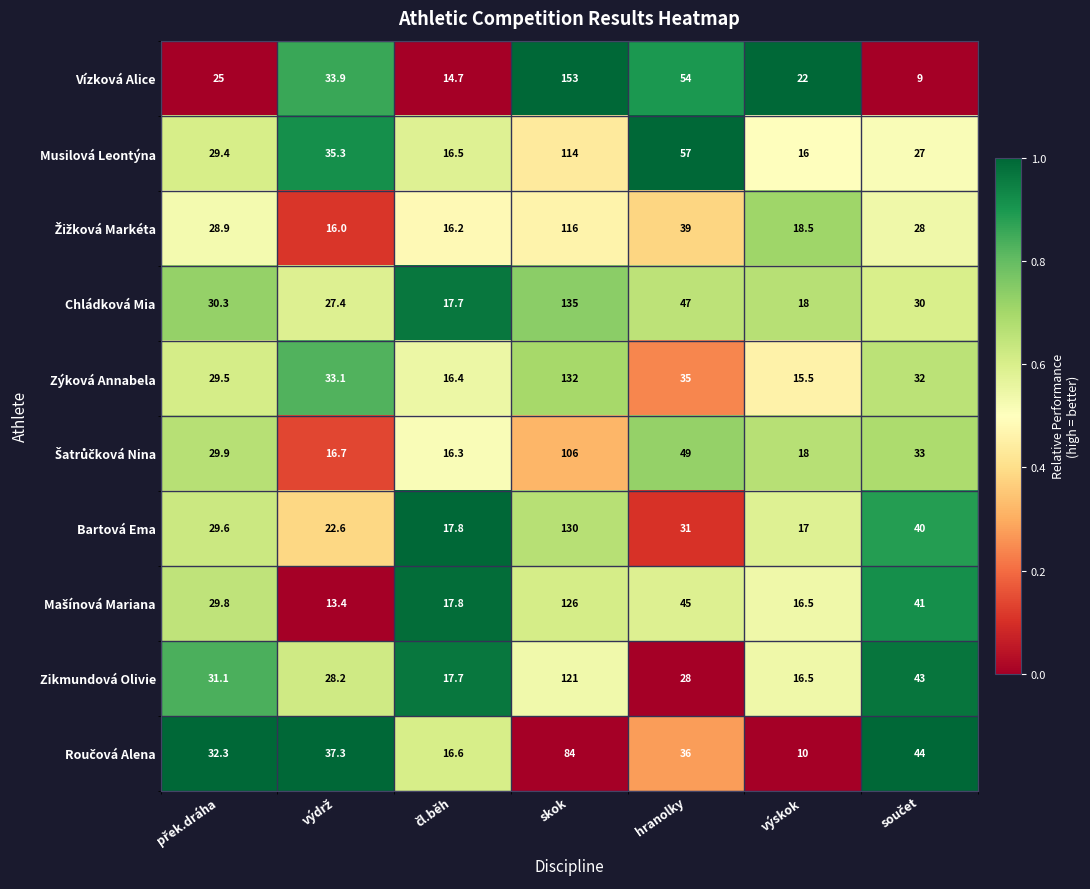

How many categories are shown in the chart?

7